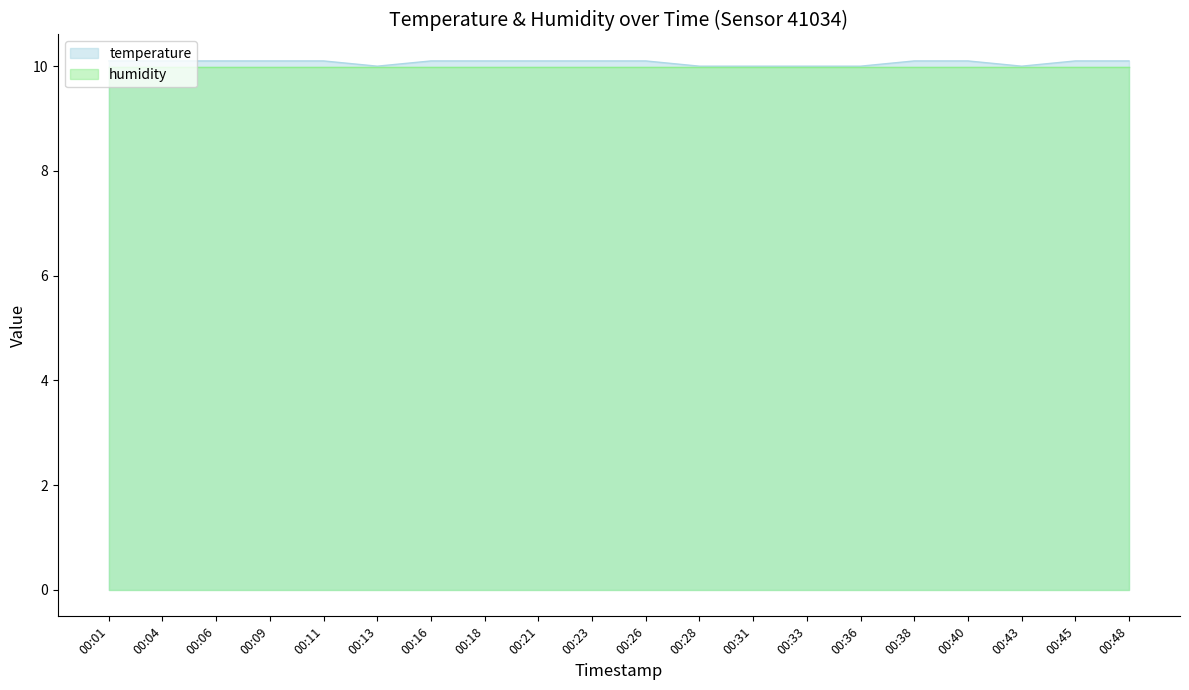

What is the value of the 9th point from the left?

10.1